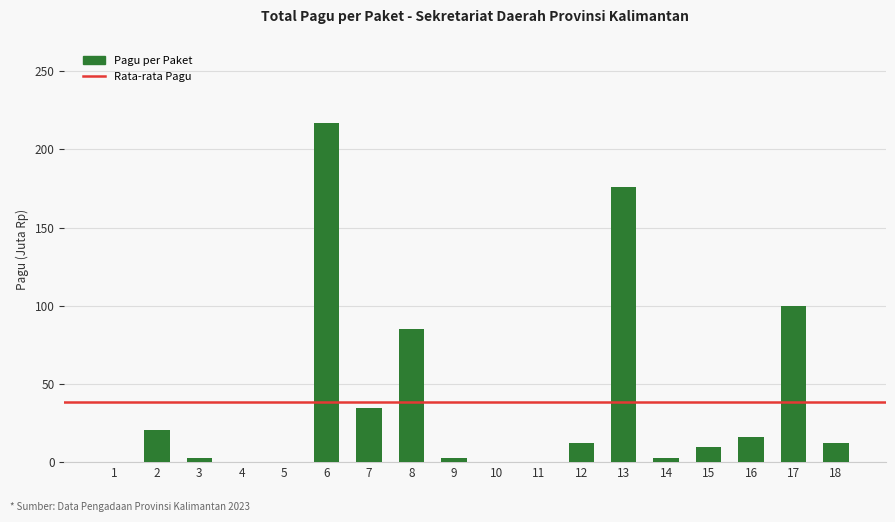

Is it true that the value at 8 is 144.4?

False